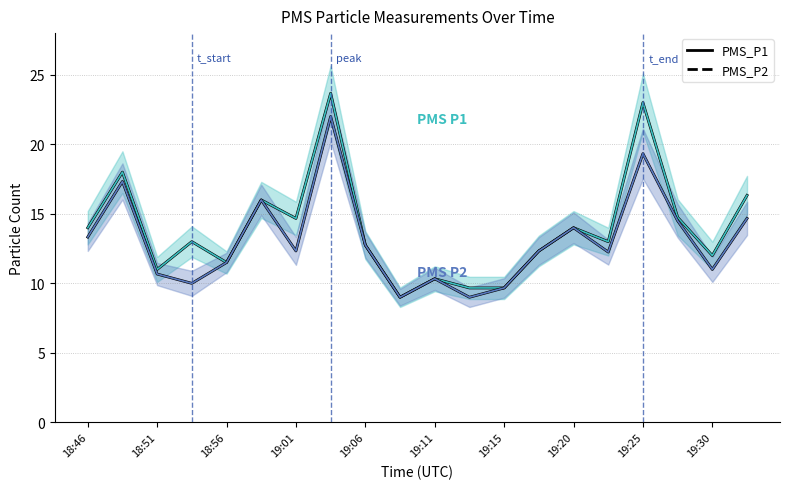

What is the average value of the PMS_P2 series?

13.1